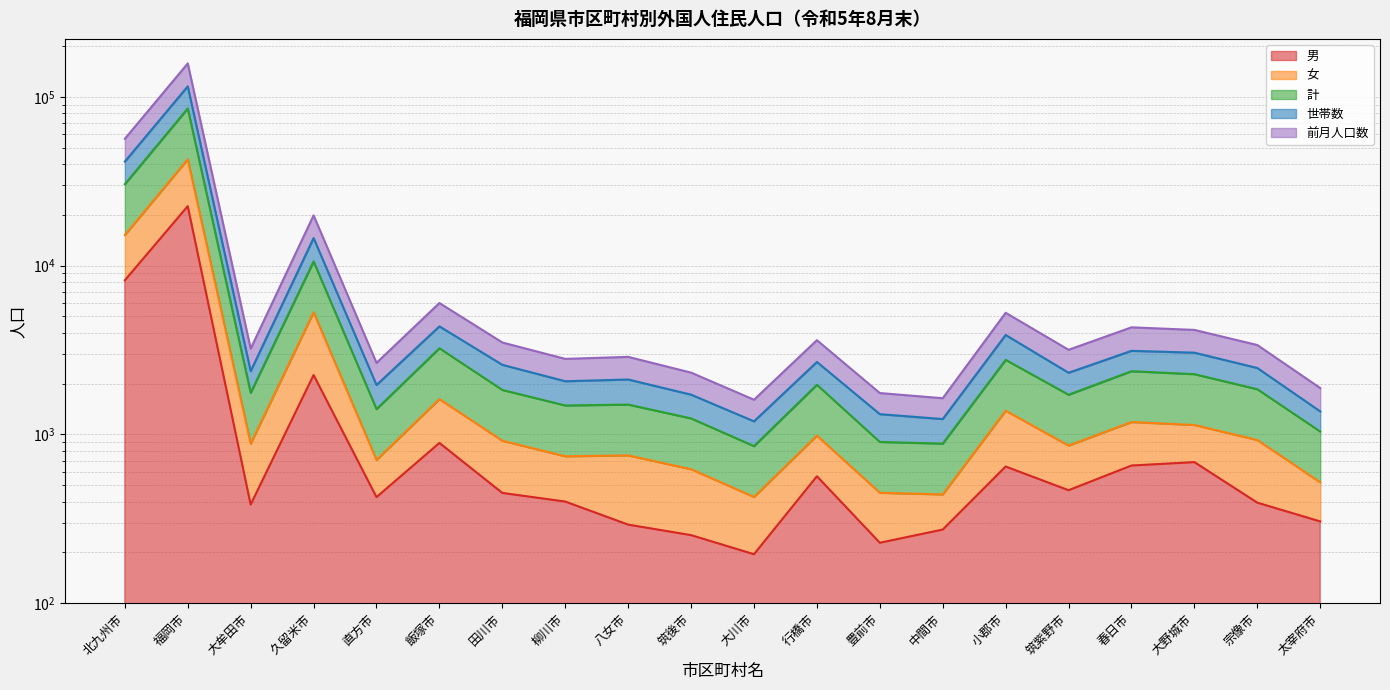

What position from the right is 柳川市?

13